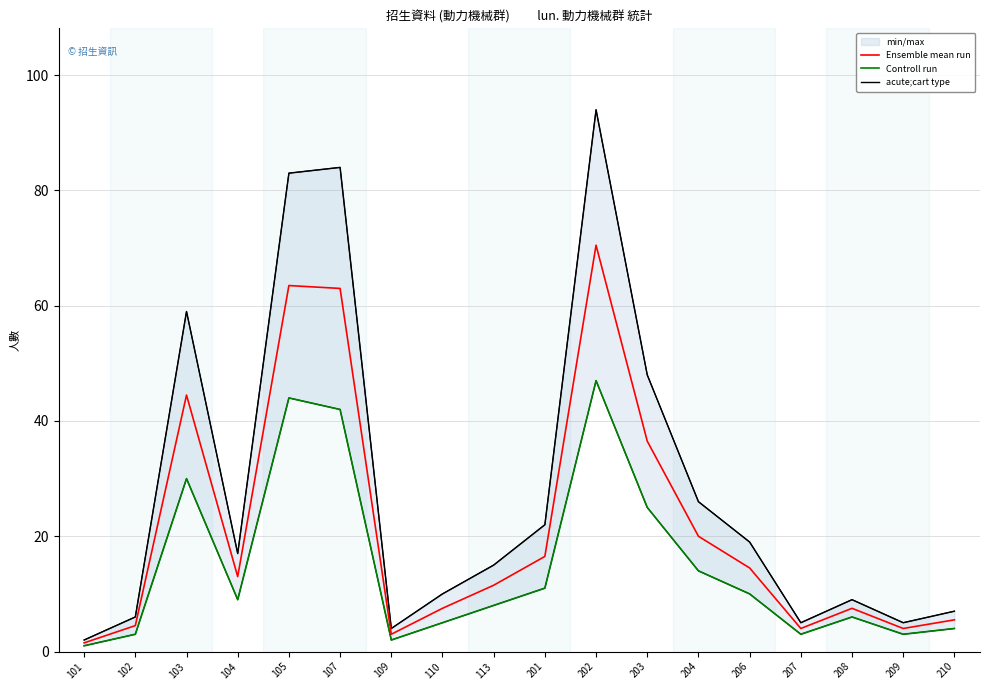

List the series in order of their peak value, highest first.

acute;cart type, Ensemble mean run, Controll run